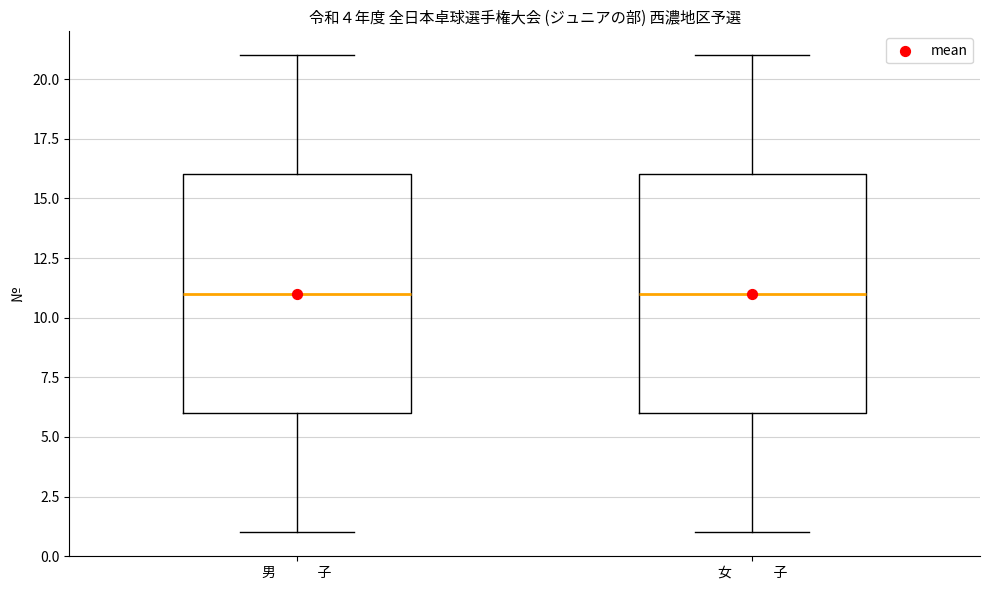

Where does the lower whisker of the box for 女 子 end on the y-axis? The values are not printed on the chart, so give them approximately, as read against the axis.

1